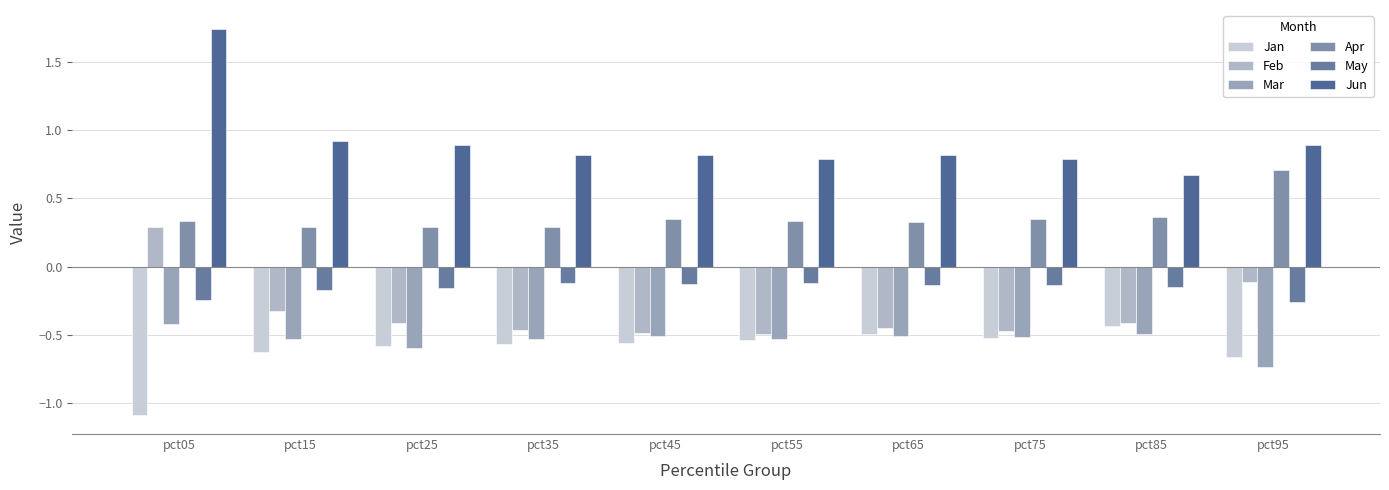

Is it true that Feb equals -0.3 at pct15?

True